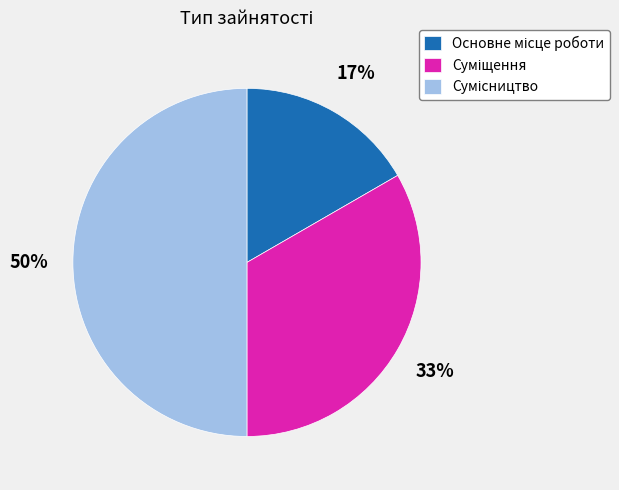

To the nearest percent, what is the average slice percentage?

33%